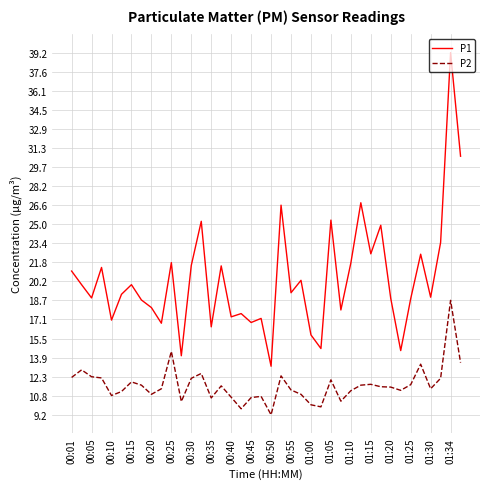

What is the maximum value shown in the chart?

39.2